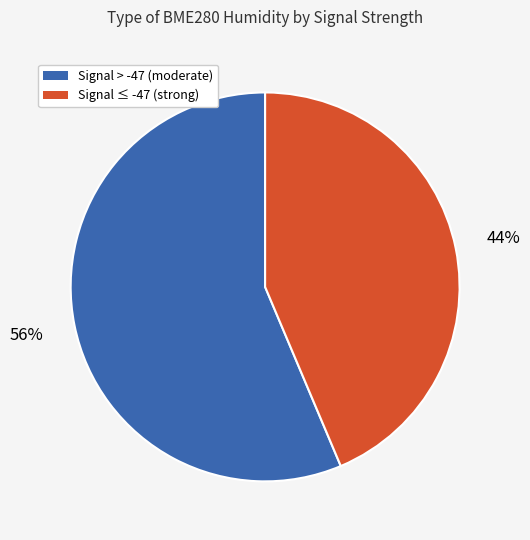

Which category accounts for the majority?

Signal > -47 (moderate)